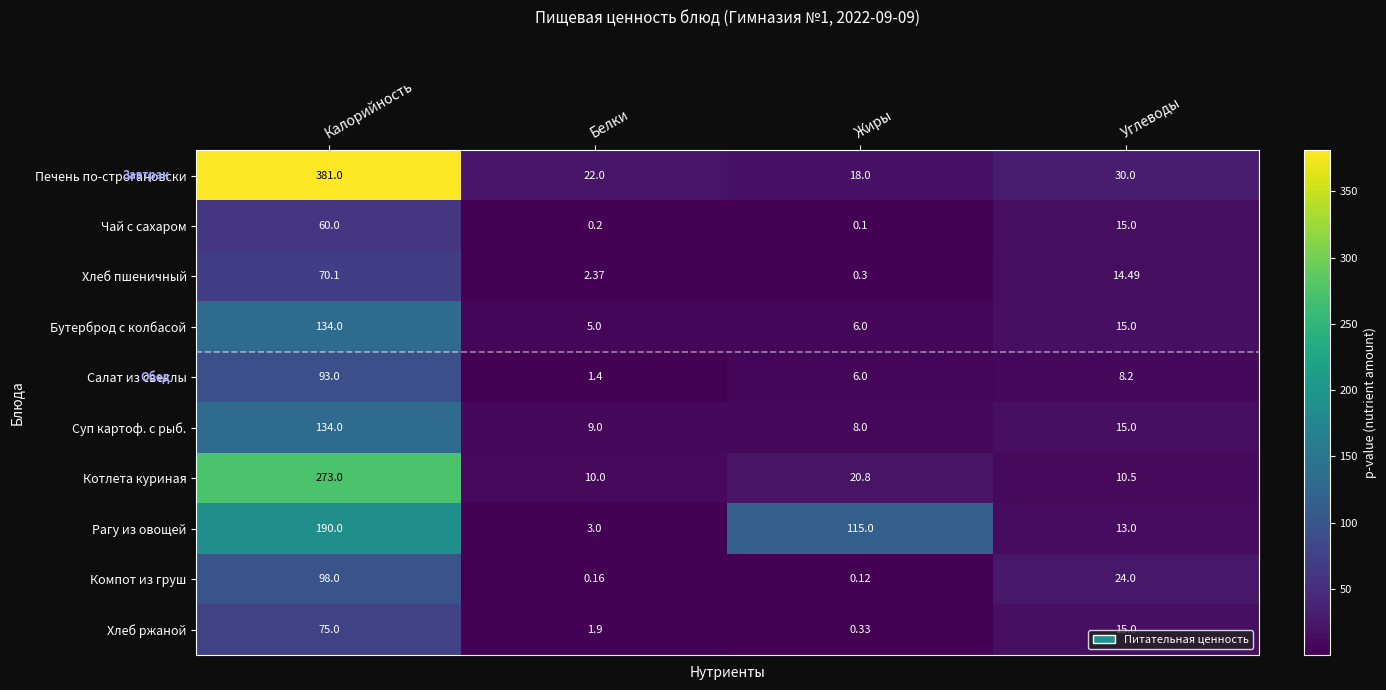

How many series are shown in this chart?

10